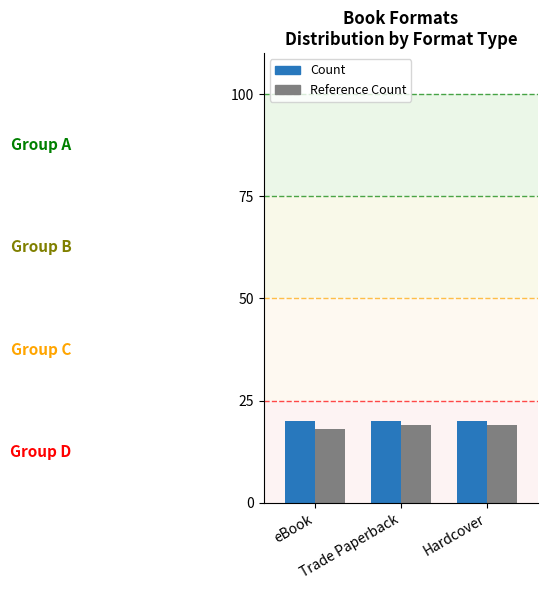

Which series has the widest spread of values?

Reference Count